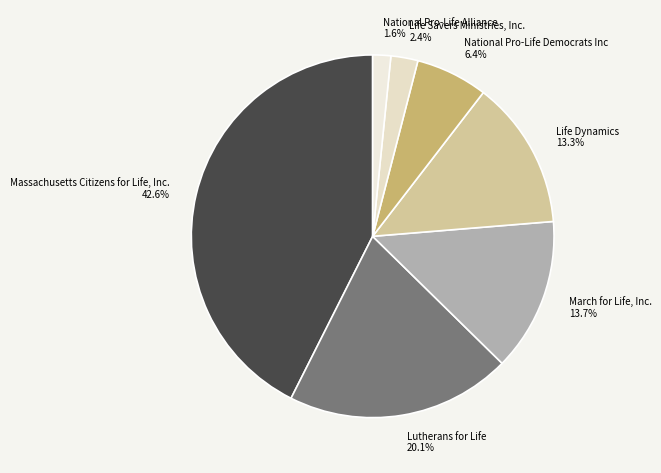

Does March for Life, Inc. account for over 50% of the chart?

No